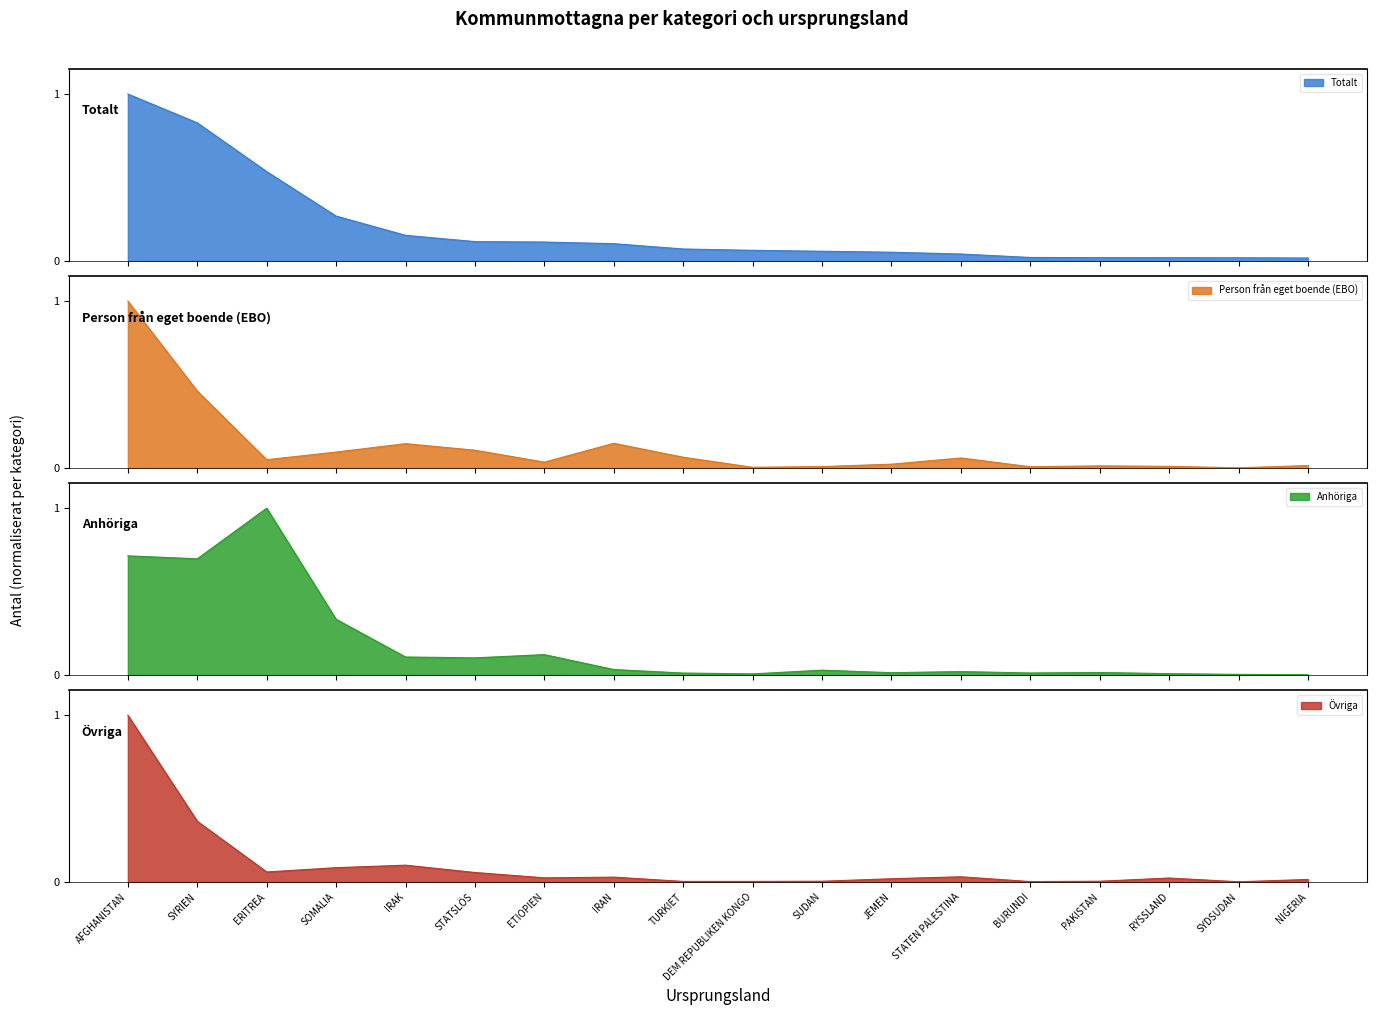

The value of Person från eget boende (EBO) at PAKISTAN is 0.0. True or false?

True